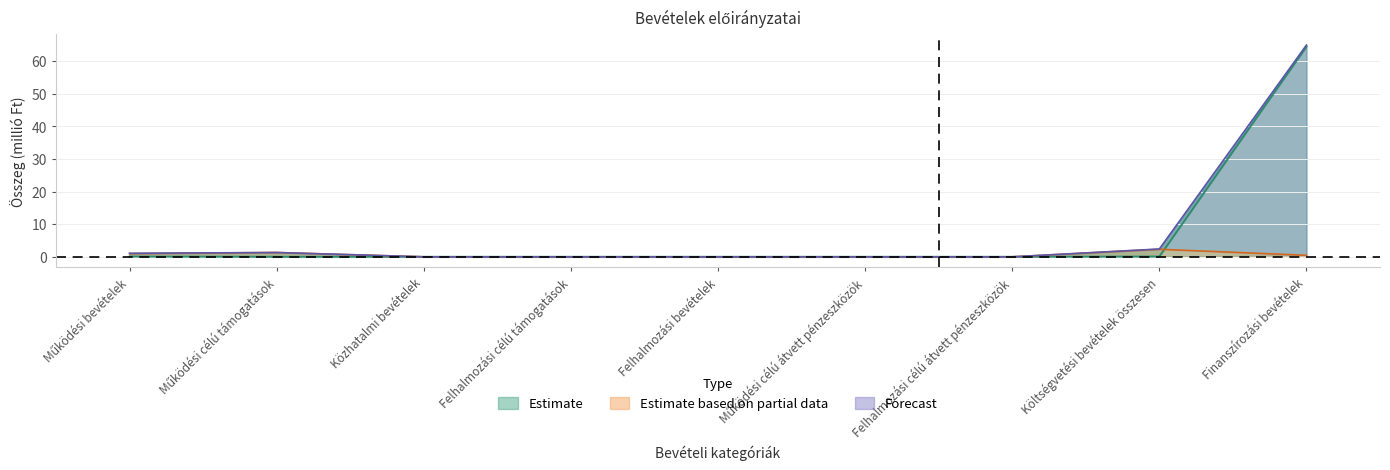

True or false: Eredeti előirányzat and Módosítás utáni előirányzat cross at least once.

False